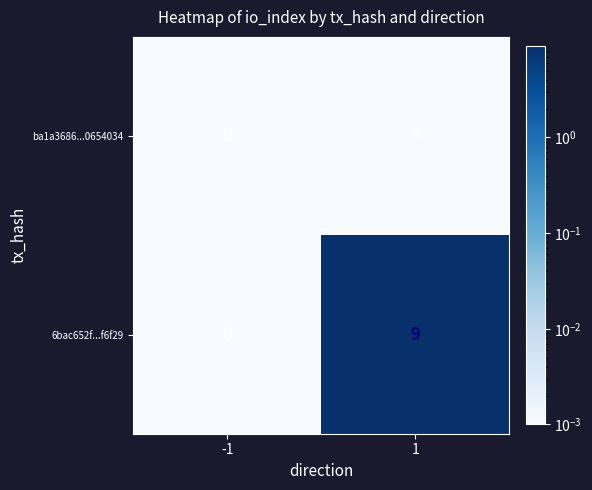

What is the difference between the 6bac652f...f6f29 values at 1 and -1?

9